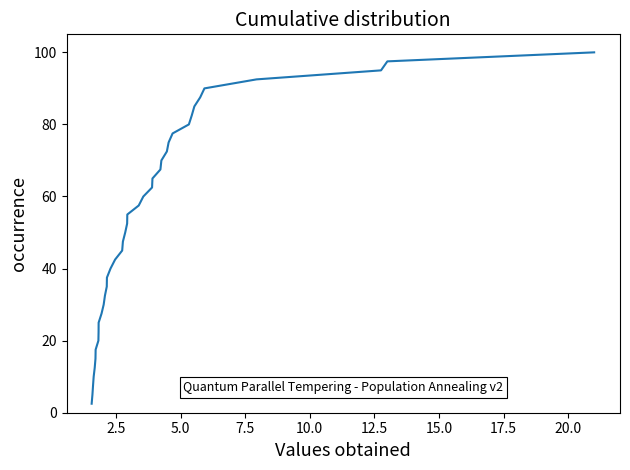

What is the smallest value displayed?

2.5